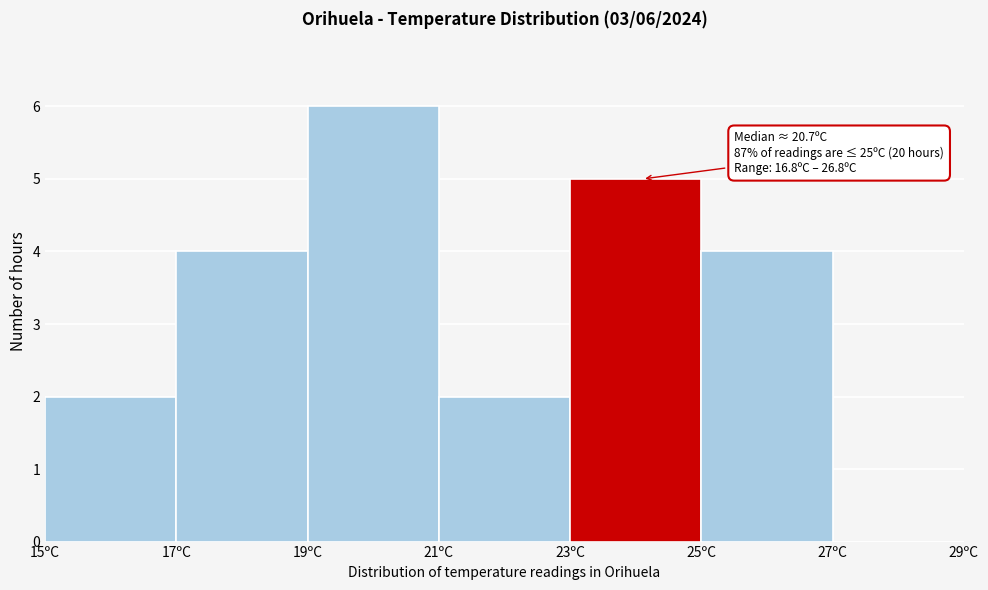

Over which range of the x-axis is the bar tallest?

19 to 21